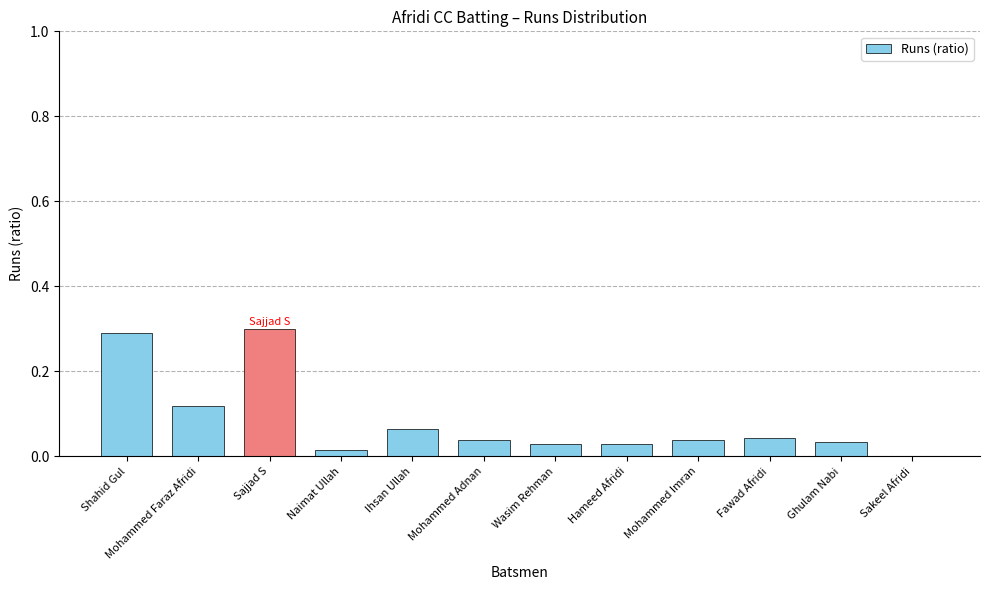

Which has a higher value, Naimat Ullah or Mohammed Adnan?

Mohammed Adnan